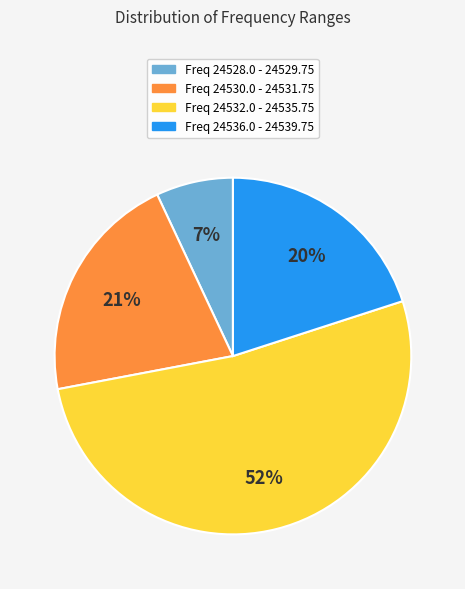

Is it true that Freq 24528.0 - 24529.75 is 37% of the pie?

False